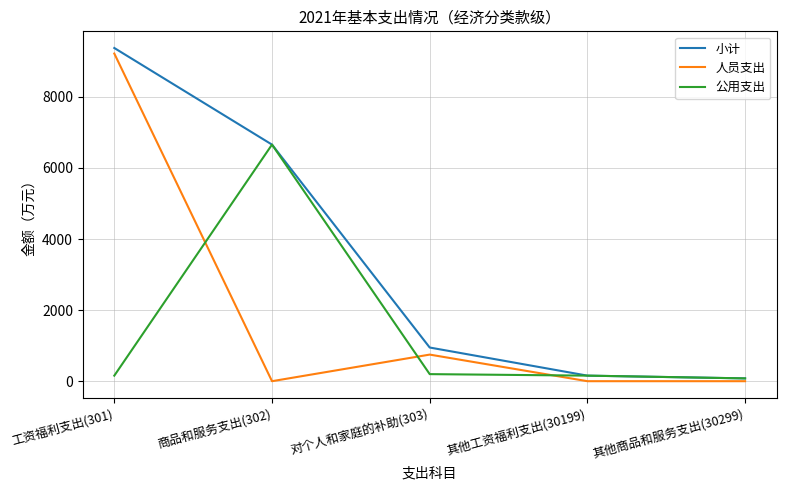

Where is 人员支出 nearest to the value 4609?

对个人和家庭的补助(303)